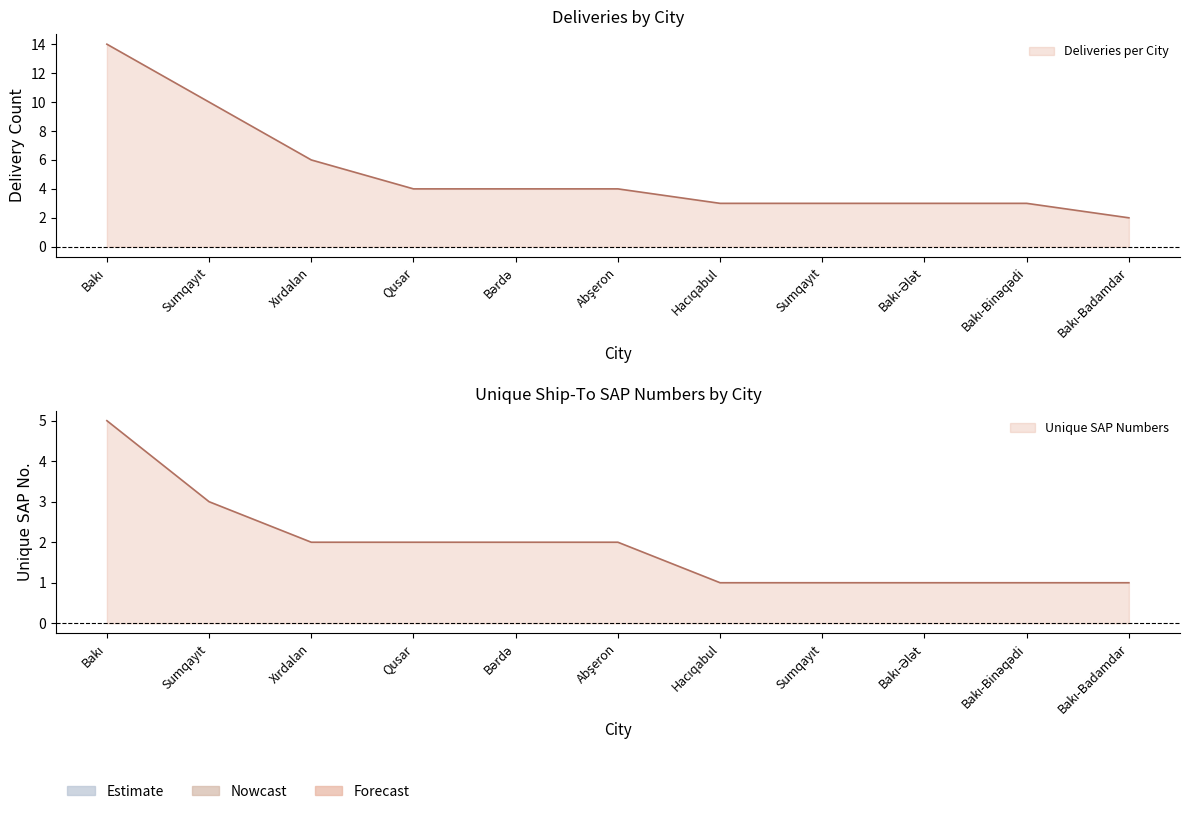

What value does the Unique SAP Numbers series have at Sumqayıt?

1